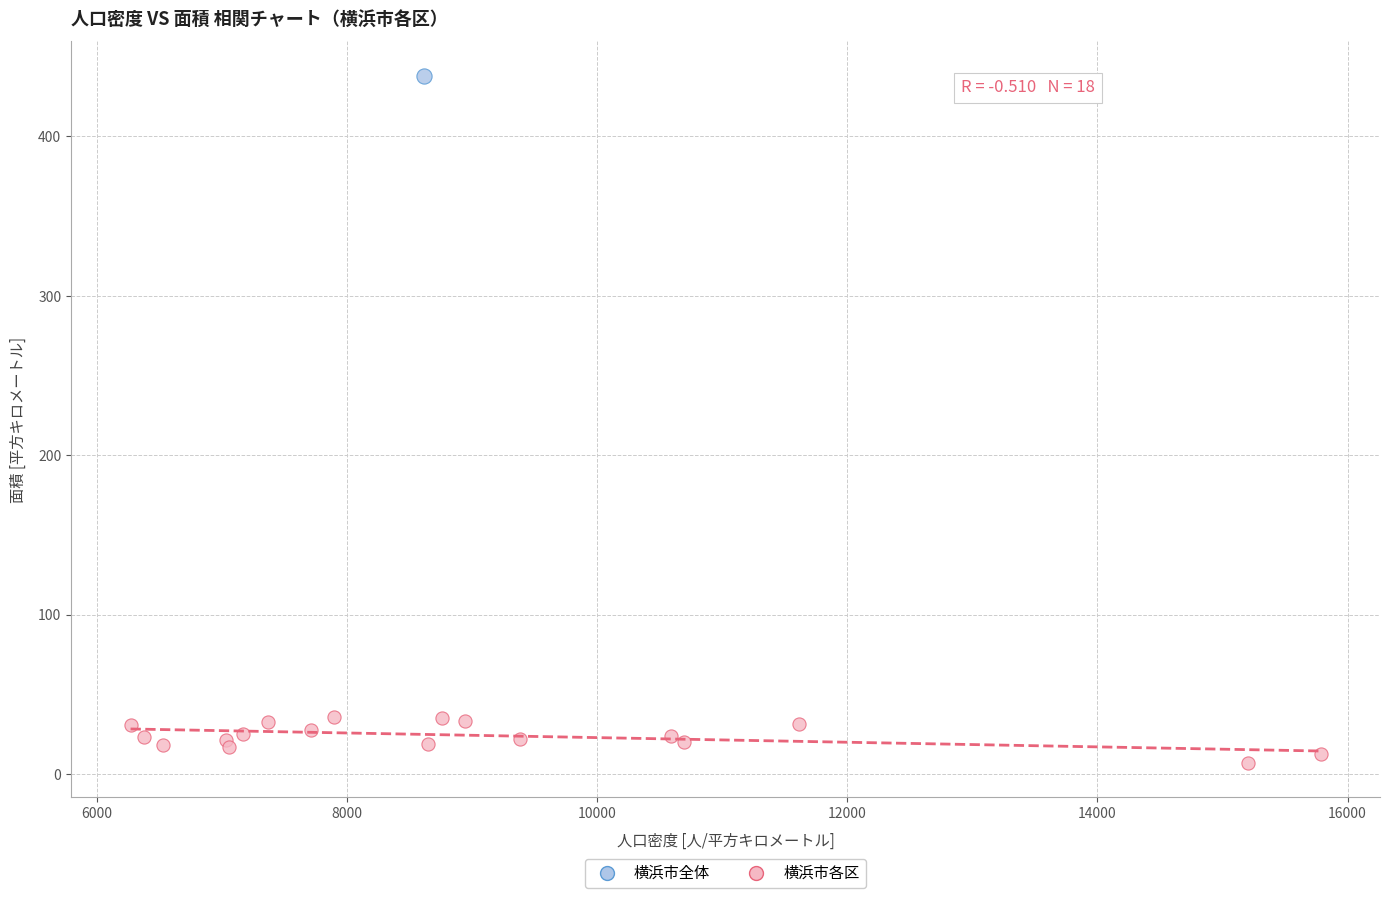

What are all the series names shown in the legend?

横浜市全体, 横浜市各区